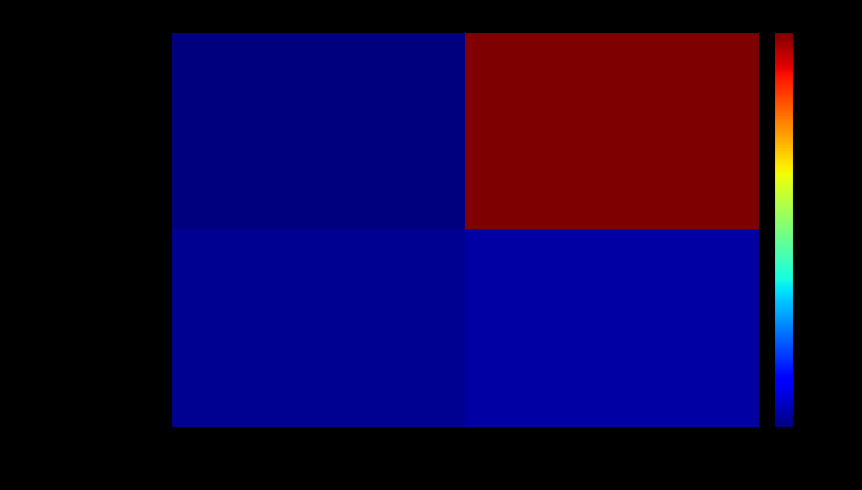

Reading right to left, extract all data points from this chart.

255e9deaa714...: io_index=123	direction=-1
ffa57658619c...: io_index=3	direction=1